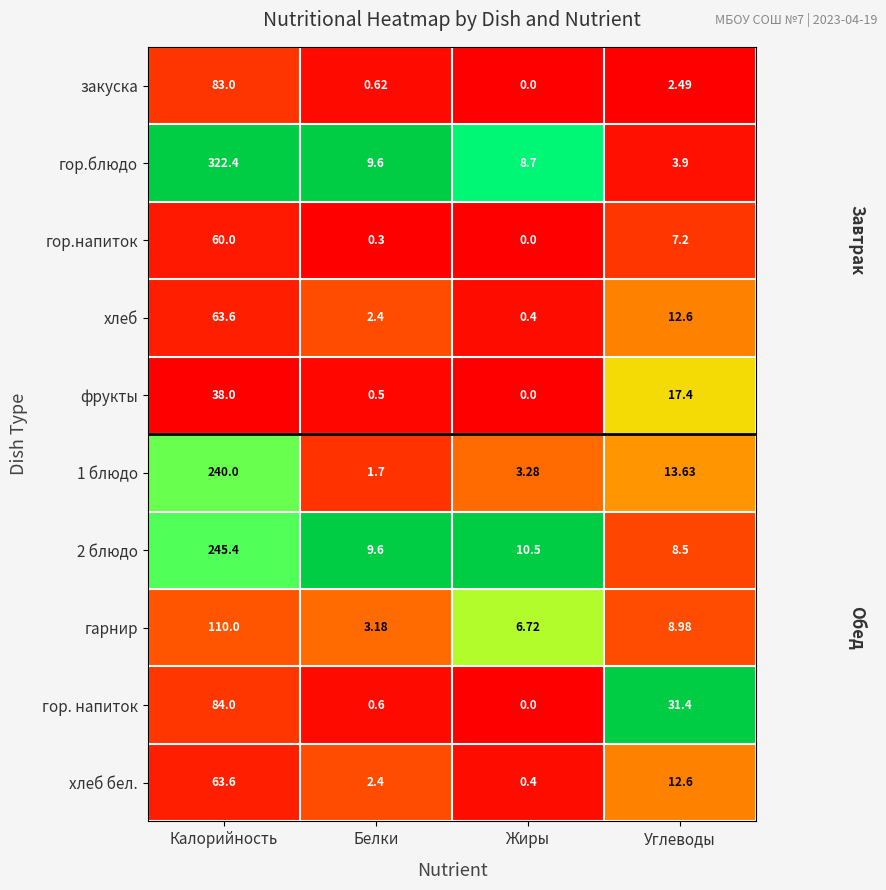

List the labels in order of хлеб бел. value, smallest first.

Жиры, Белки, Углеводы, Калорийность